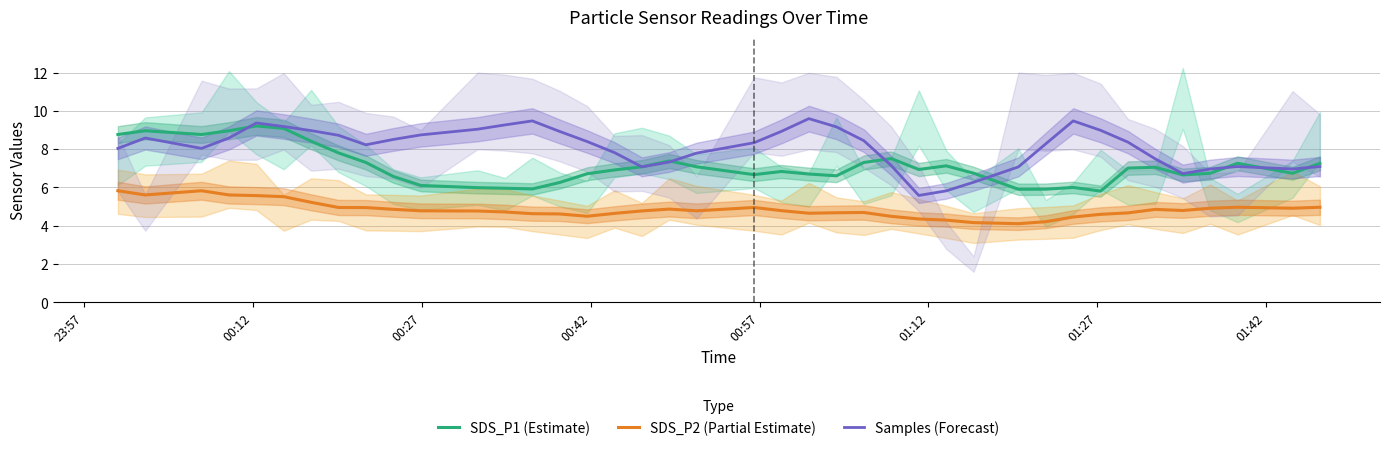

True or false: Samples (Forecast) and SDS_P2 (Partial Estimate) intersect in this chart.

False